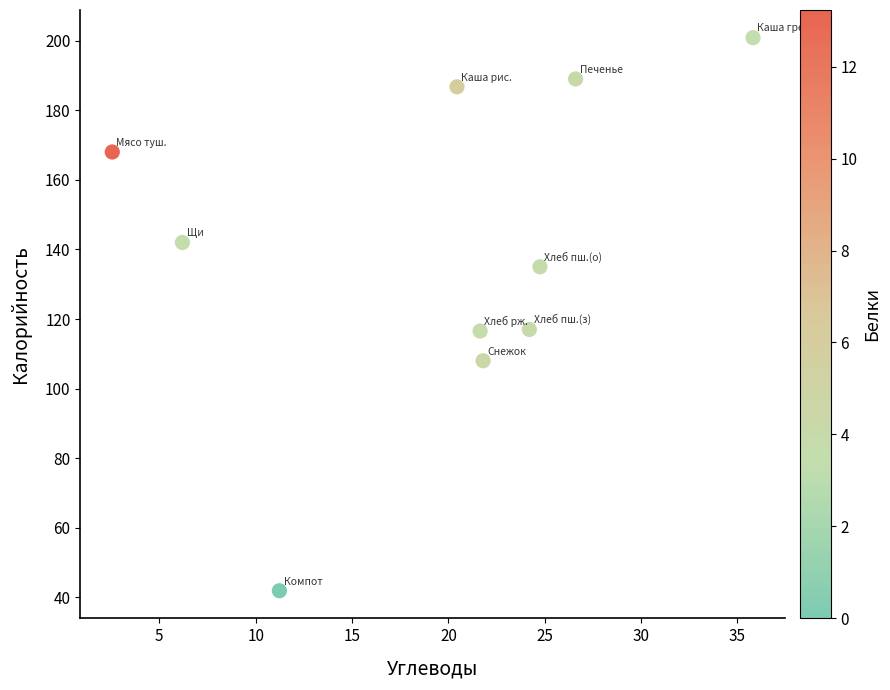

What is the average X value?

19.5